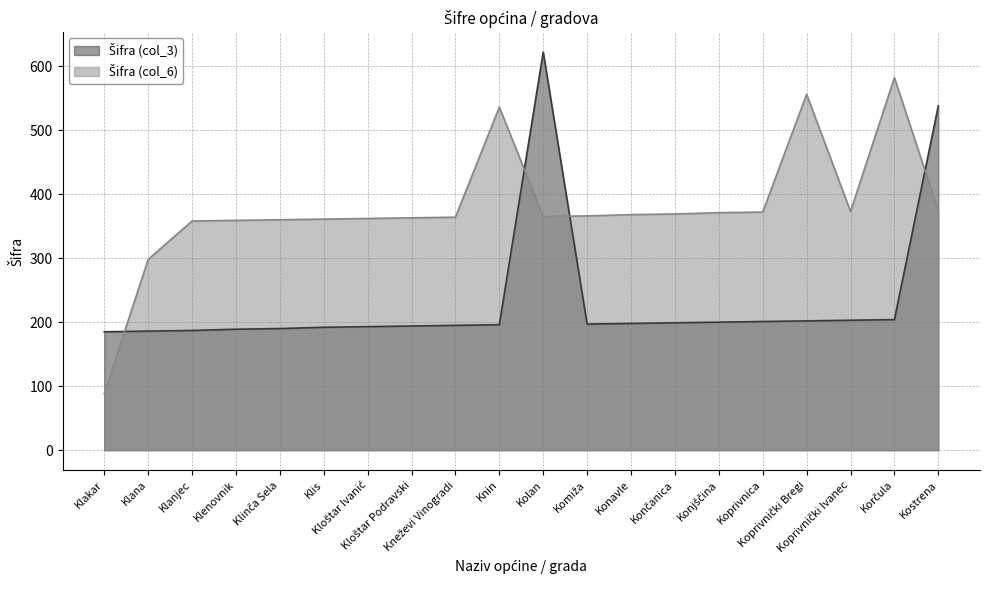

Rank the series by their average value, from lowest to highest.

Šifra (col_3), Šifra (col_6)